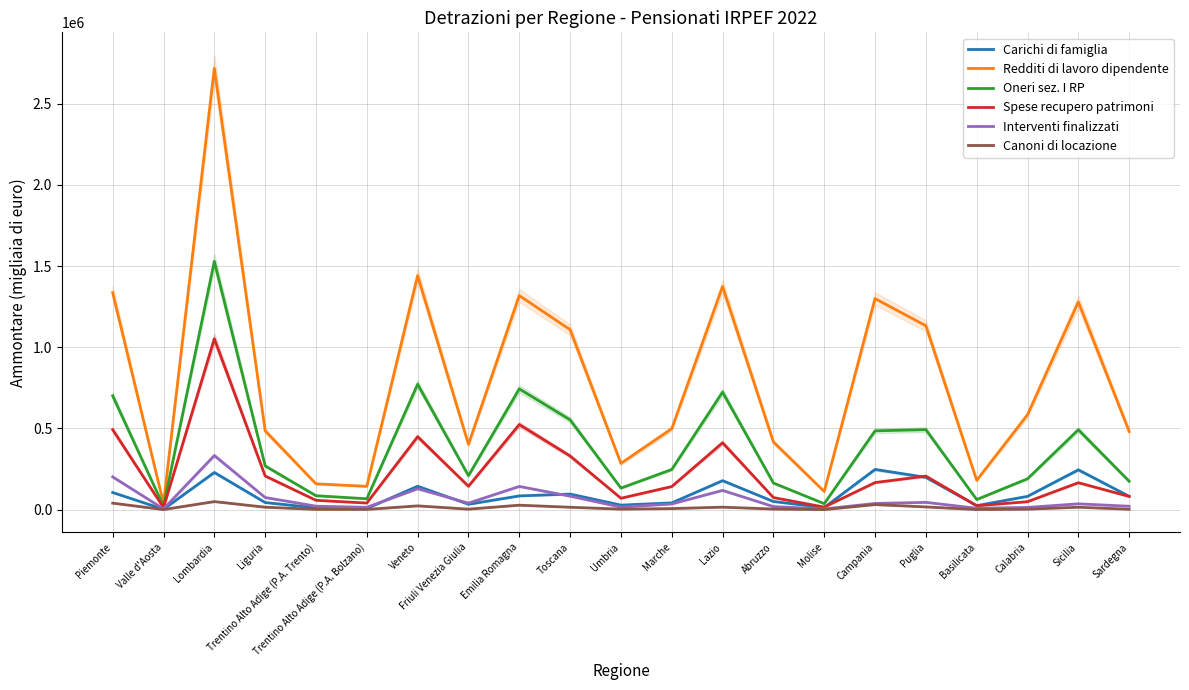

How many interior local valleys does the Carichi di famiglia series have?

6